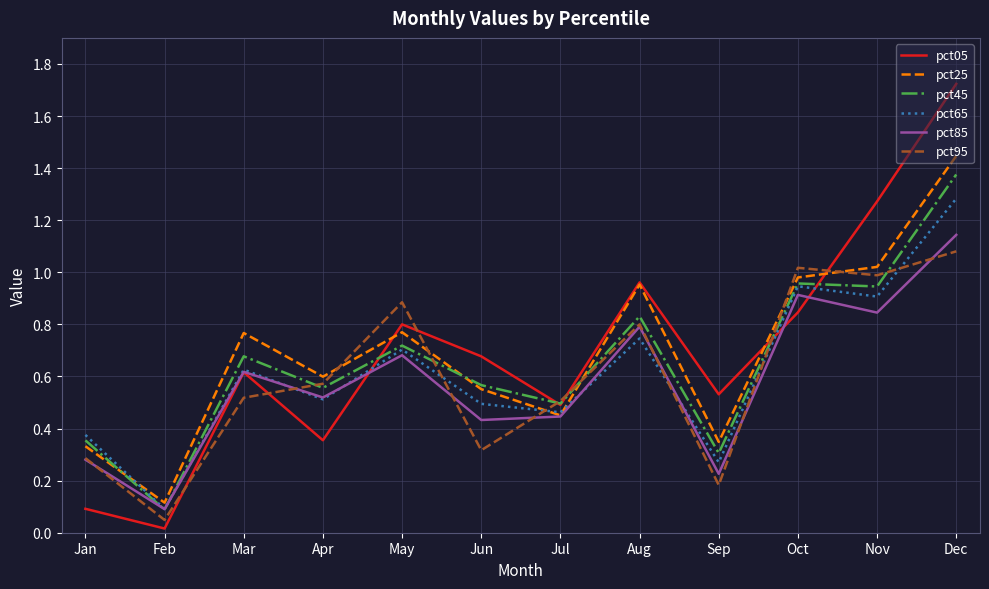

How many intersections are there between pct45 and pct85?

2